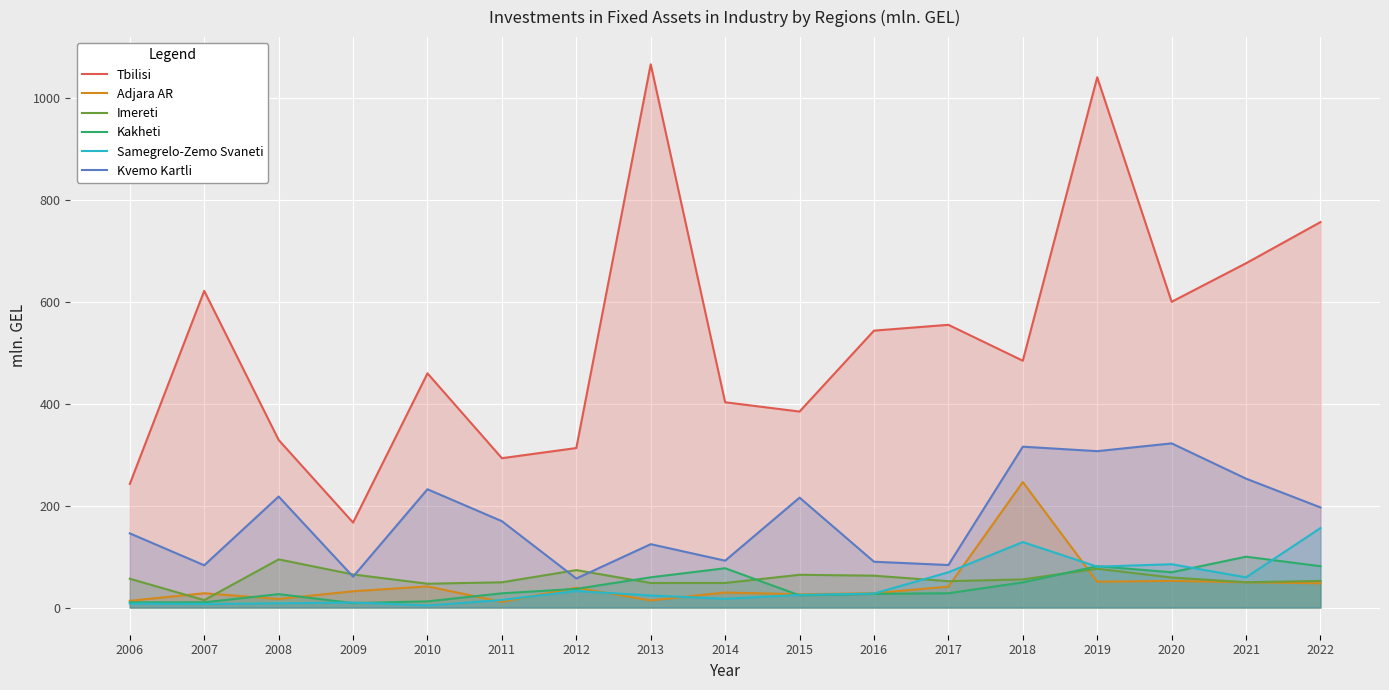

Reading left to right, what are all the values shown in this chart?

Tbilisi: 242.8	621.9	329.1	166.9	459.9	293.3	313.3	1066.8	403.1	384.9	543.8	555.2	484.7	1041.3	600.4	676.1	756.9
Adjara AR: 13.3	28.1	16.9	32.0	41.6	11.2	39.0	14.0	29.6	26.0	28.2	41.1	246.4	50.7	52.4	49.7	47.6
Imereti: 56.6	14.6	94.6	65.0	46.8	49.6	73.5	48.3	48.3	64.4	62.6	51.8	55.3	76.2	59.0	49.7	52.3
Kakheti: 10.3	10.3	26.4	8.7	12.2	28.0	36.8	59.4	77.2	23.9	26.9	28.1	49.4	81.2	69.3	99.9	81.2
Samegrelo-Zemo Svaneti: 7.8	7.0	8.3	9.9	4.1	14.9	32.5	23.7	17.2	24.8	27.5	69.3	128.6	80.3	85.1	59.3	156.1
Kvemo Kartli: 145.7	83.0	218.0	60.6	232.3	169.6	57.0	124.5	92.0	215.8	90.0	83.5	315.9	307.1	322.4	253.1	196.6